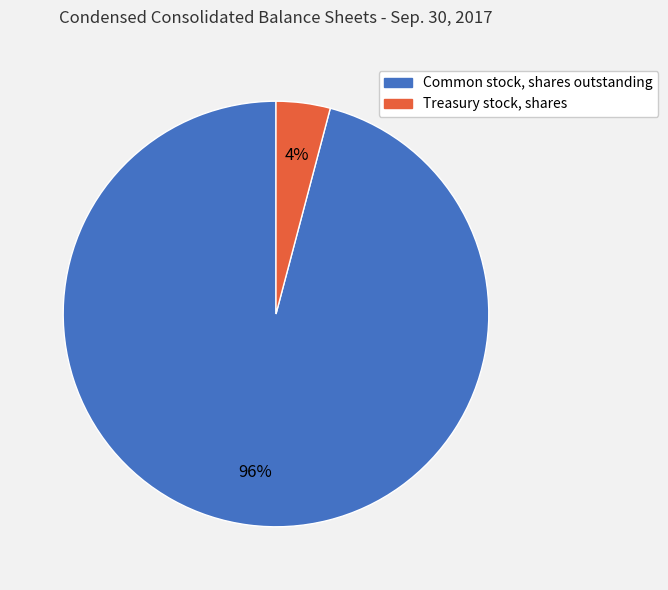

Count the number of slices in the pie.

2